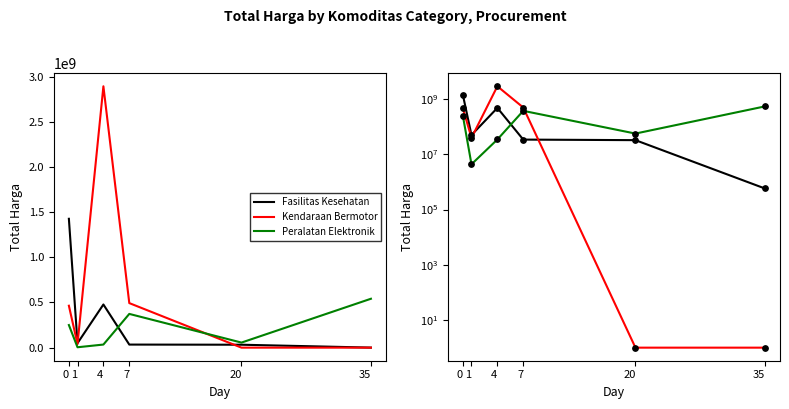

What are all the series names shown in the legend?

Fasilitas Kesehatan, Kendaraan Bermotor, Peralatan Elektronik